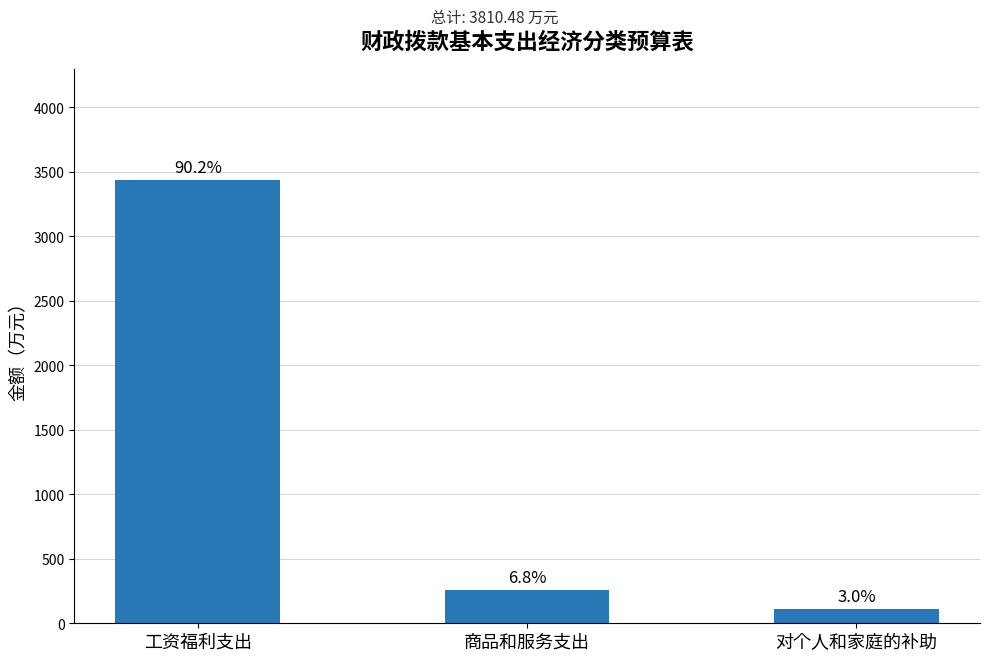

The chart shows a value of 114.0 at 对个人和家庭的补助. True or false?

True